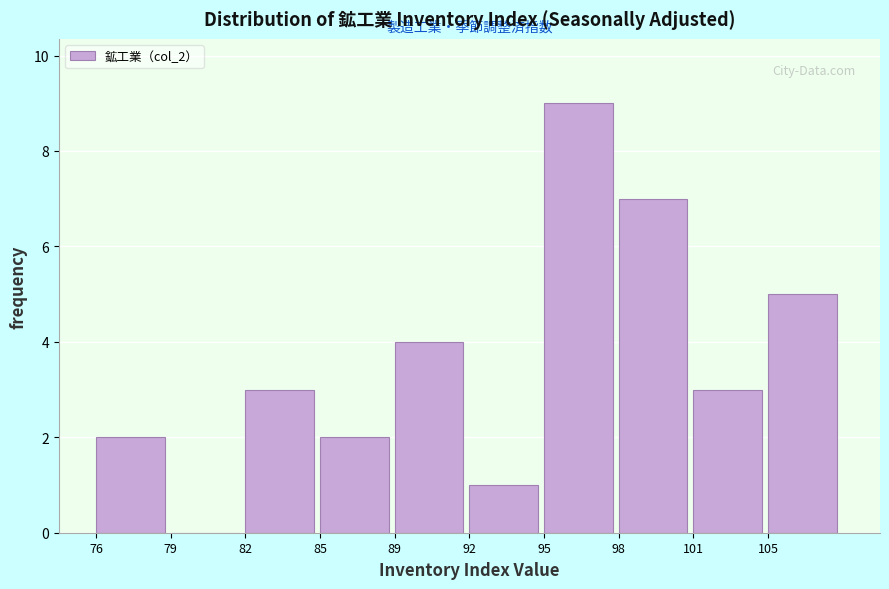

Reading left to right, what are all the values shown in this chart?

76=2	79=0	82=3	85=2	89=4	92=1	95=9	98=7	101=3	105=5